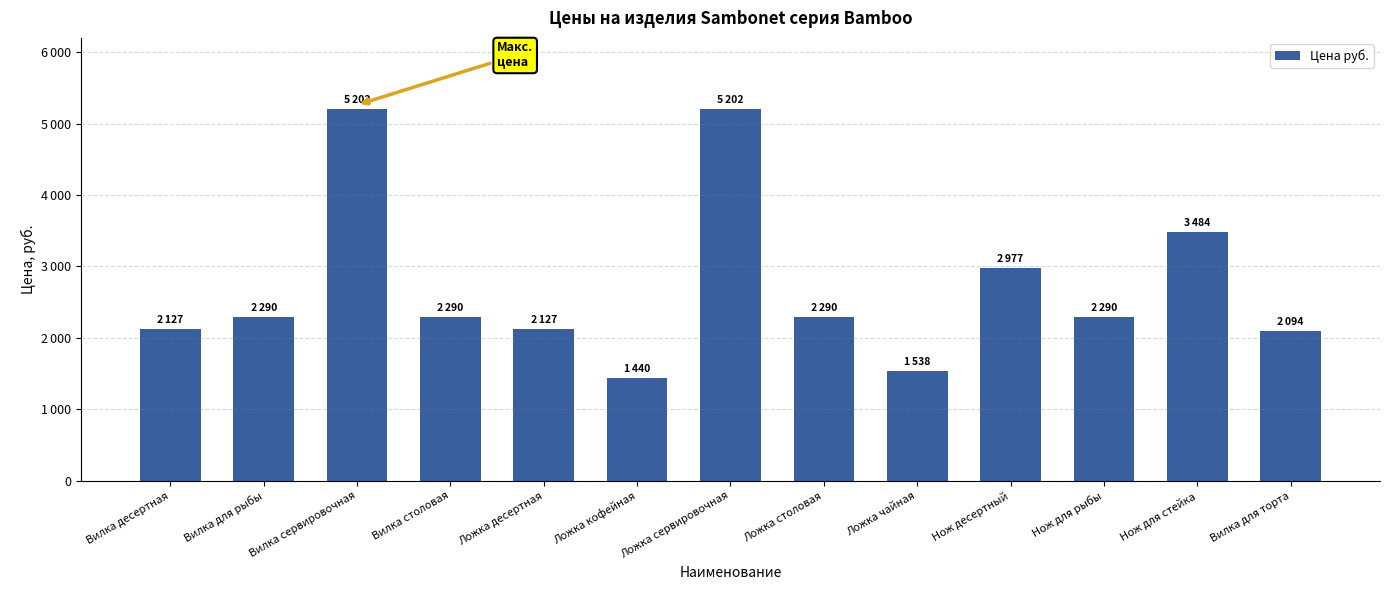

What is the smallest value displayed?

1439.6